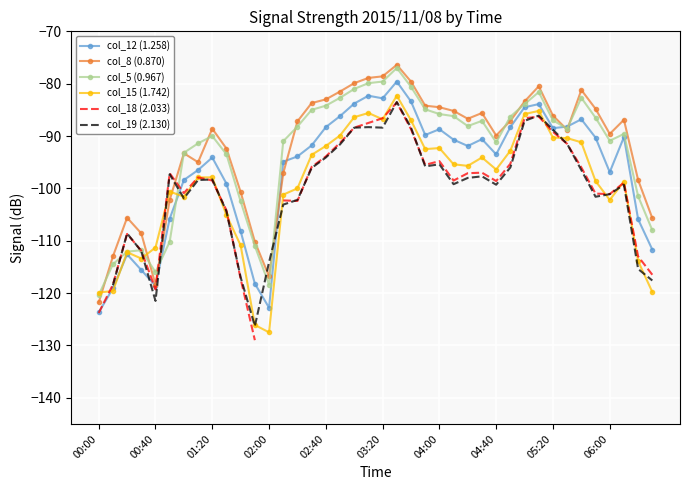

At which category is the sum across all series the highest?

21